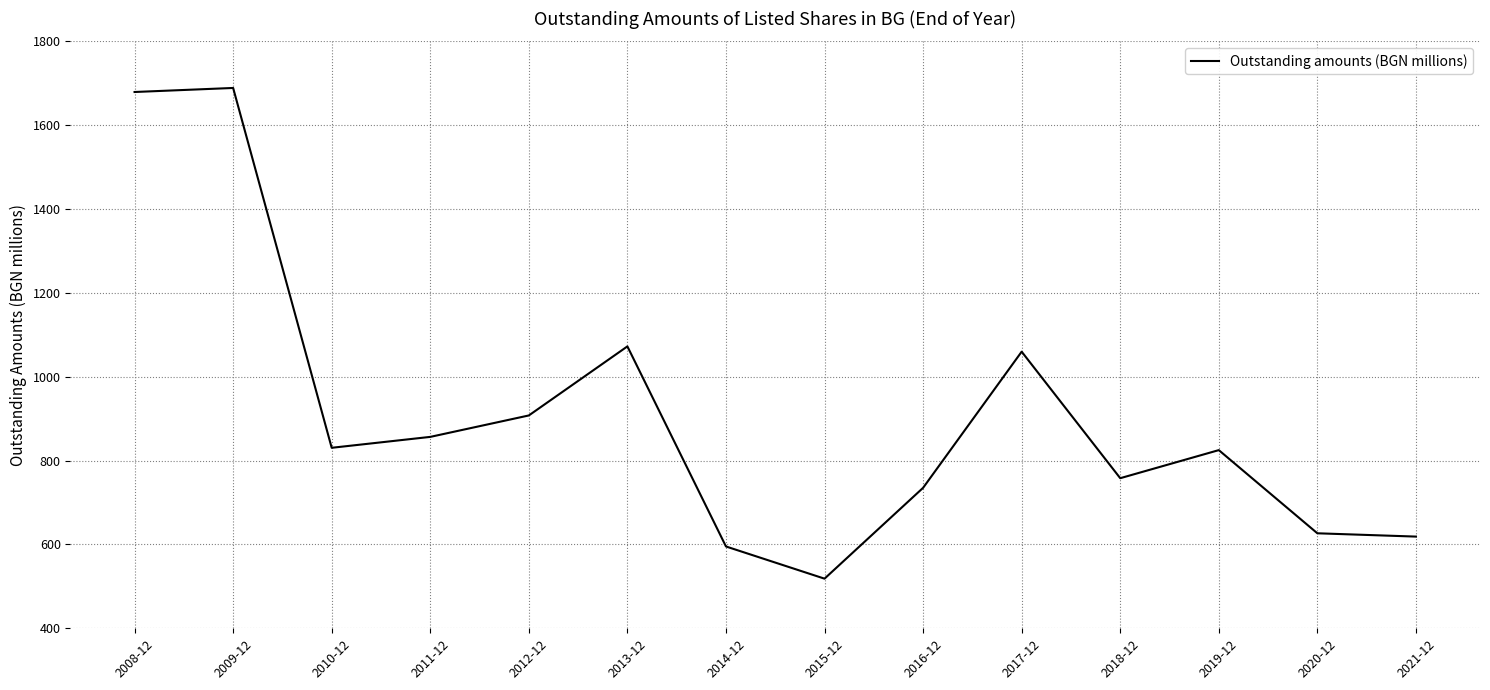

Which label corresponds to the smallest value in the chart?

2015-12